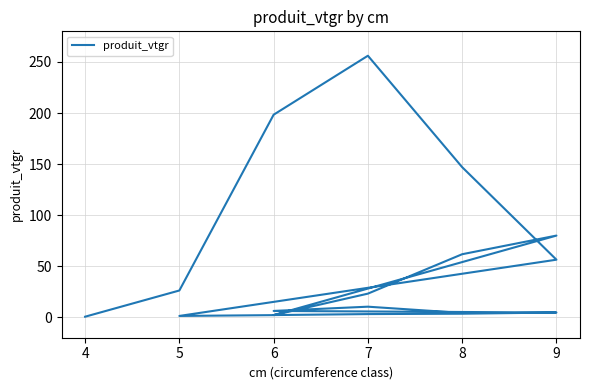

Does the chart have visible grid lines?

Yes